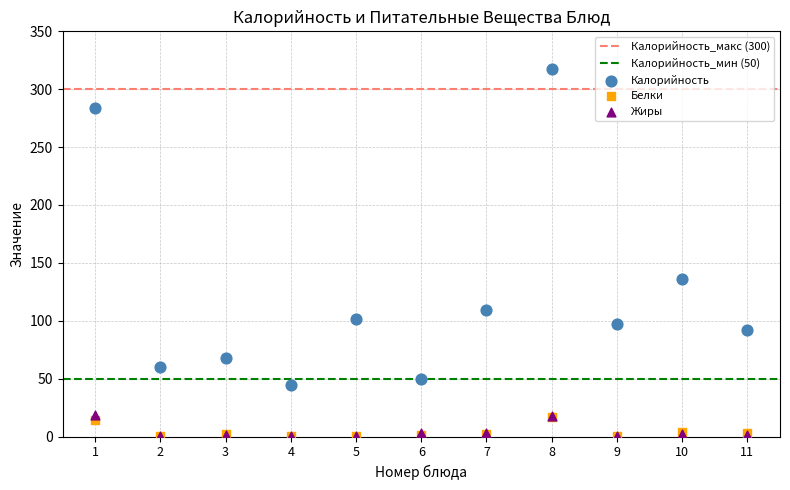

Across all series, what Y value is closest to 158?

136.0